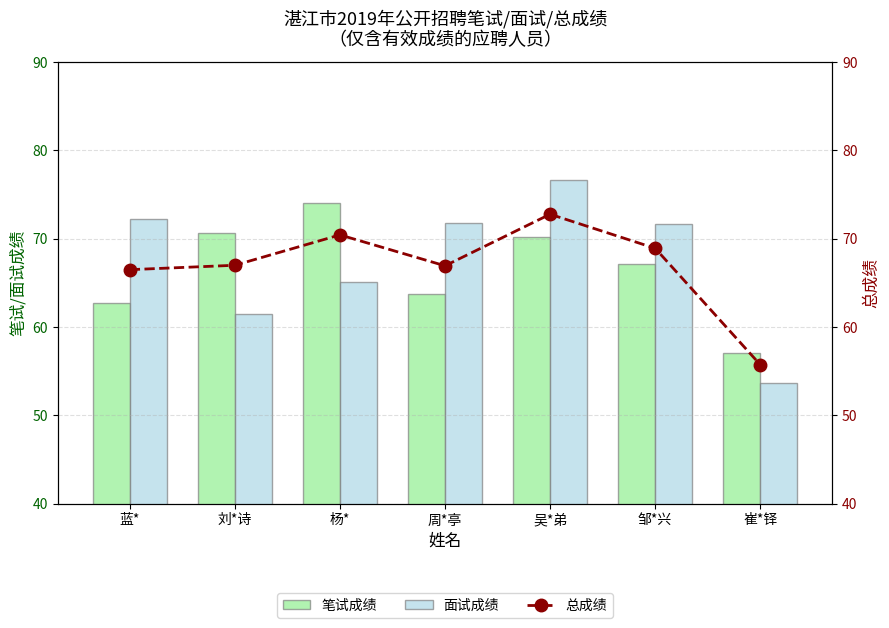

What is the approximate value of 笔试成绩 at 邹*兴?

67.1